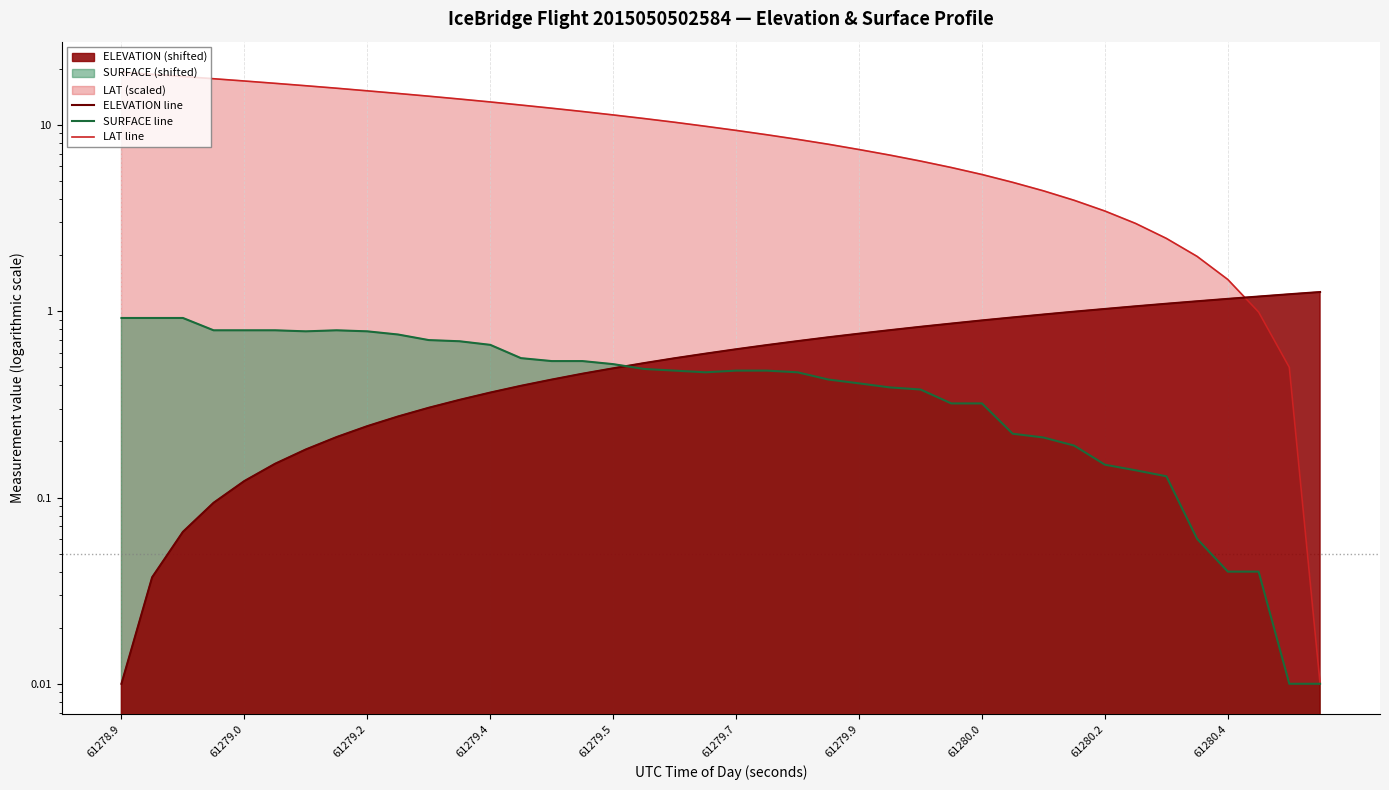

The value of LAT line at 30 is 6.3. True or false?

False